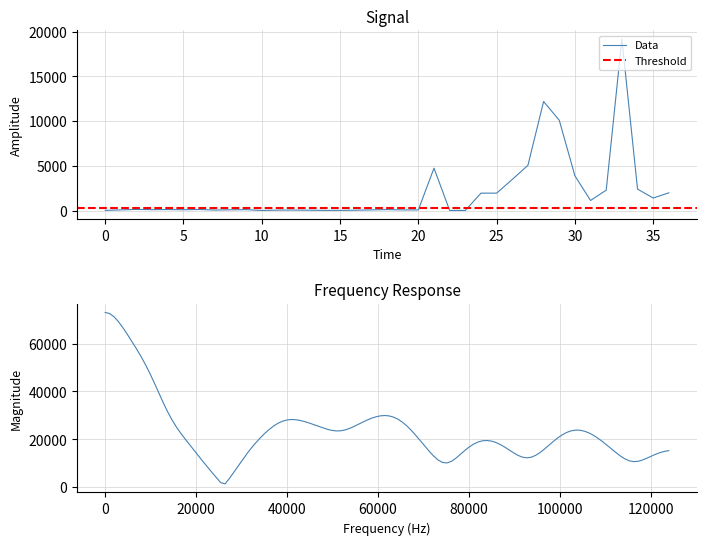

What is the highest value of the Data series?

19176.0